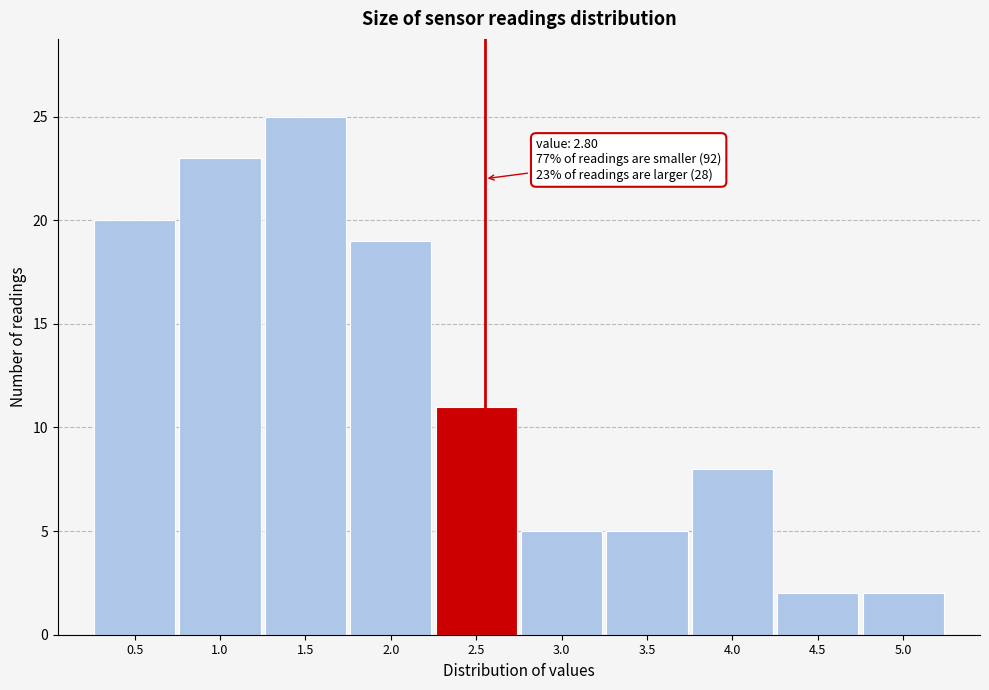

Reading right to left, extract all data points from this chart.

2	2	8	5	5	11	19	25	23	20